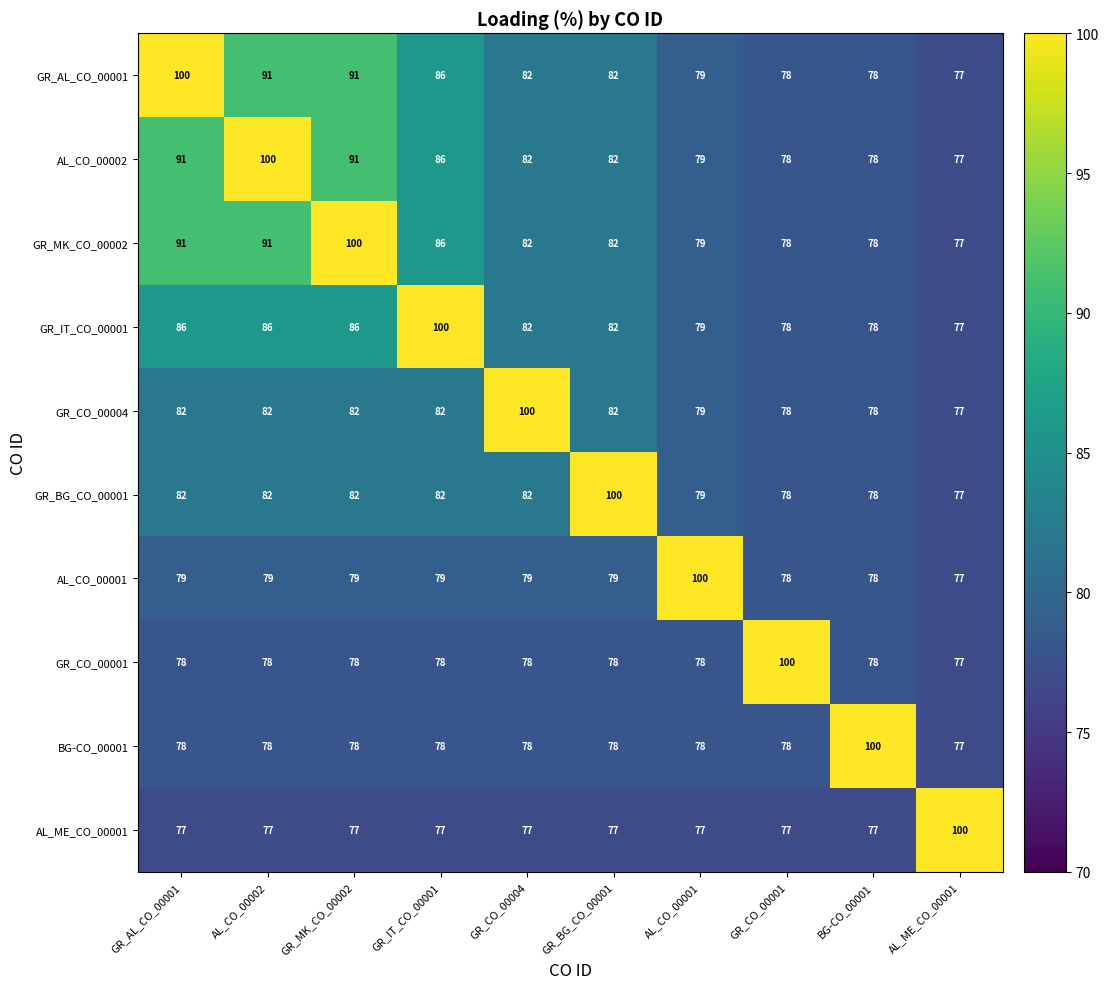

The GR_AL_CO_00001 series shows 79 at AL_CO_00001. True or false?

True